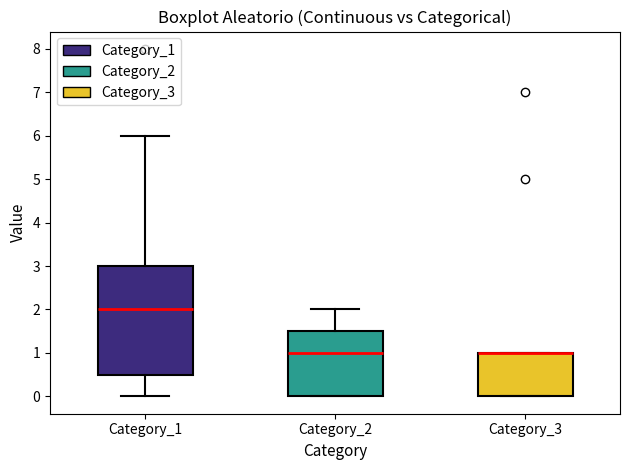

Where is the lower edge of the box for Category_3 on the y-axis? The values are not printed on the chart, so give them approximately, as read against the axis.

0.0